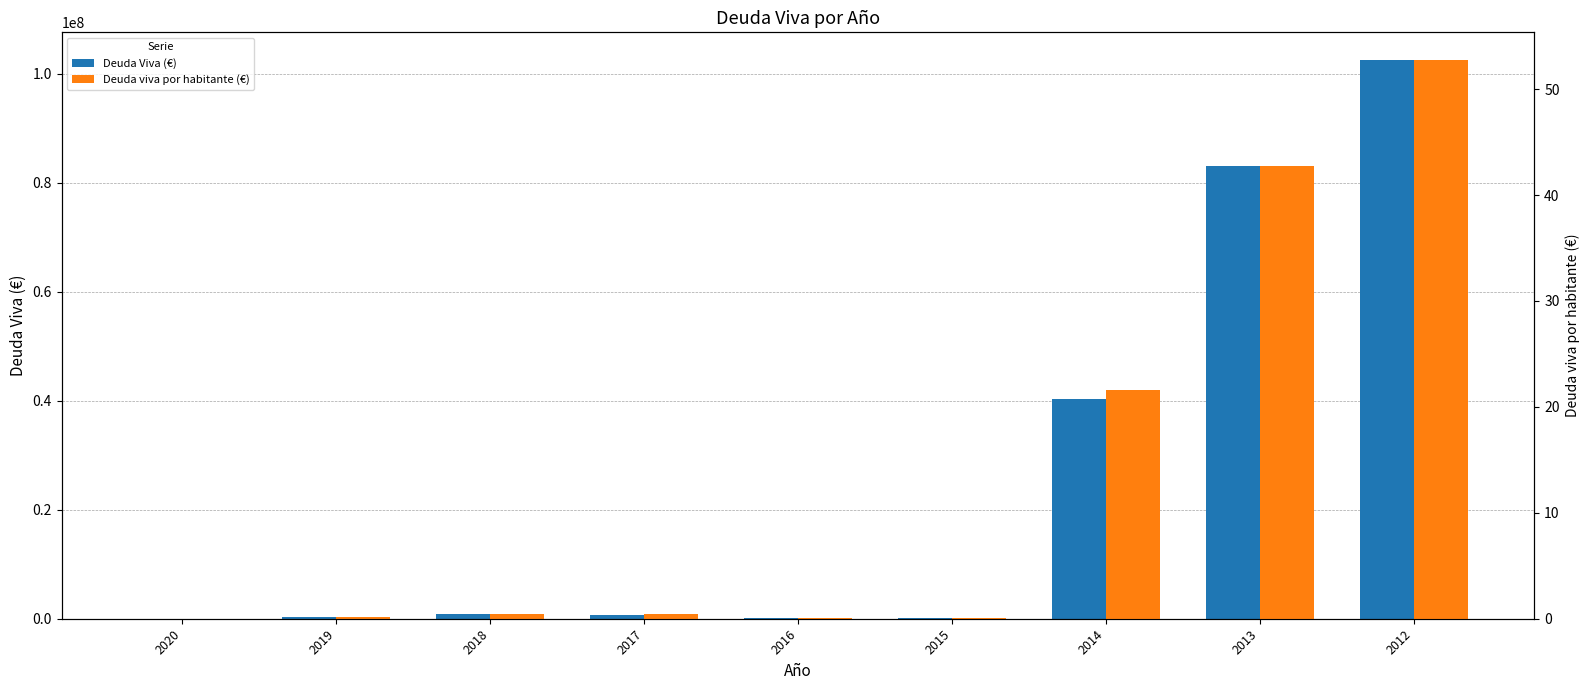

The Deuda Viva (€) series shows 252348.4 at 2016. True or false?

False